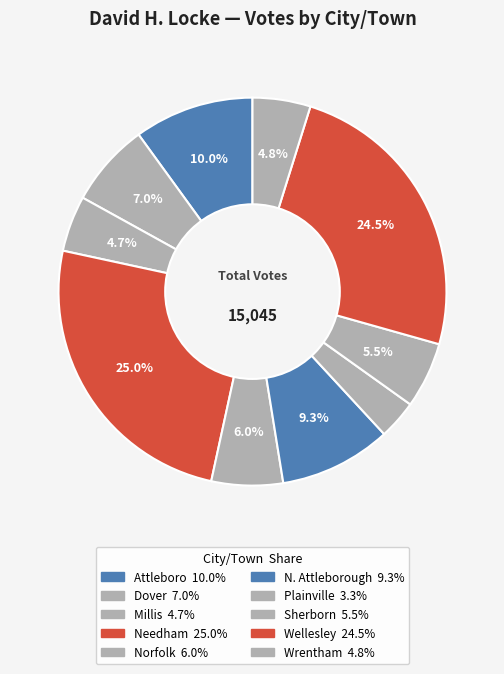

How many slices are in this pie chart?

10